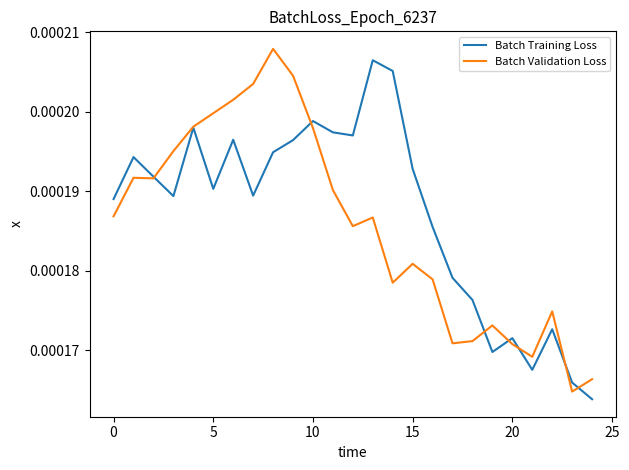

How many lines are shown in the chart?

2